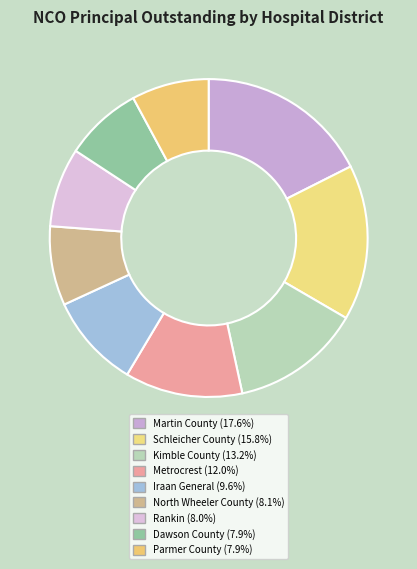

Which slice is the smallest?

Parmer County Hospital District